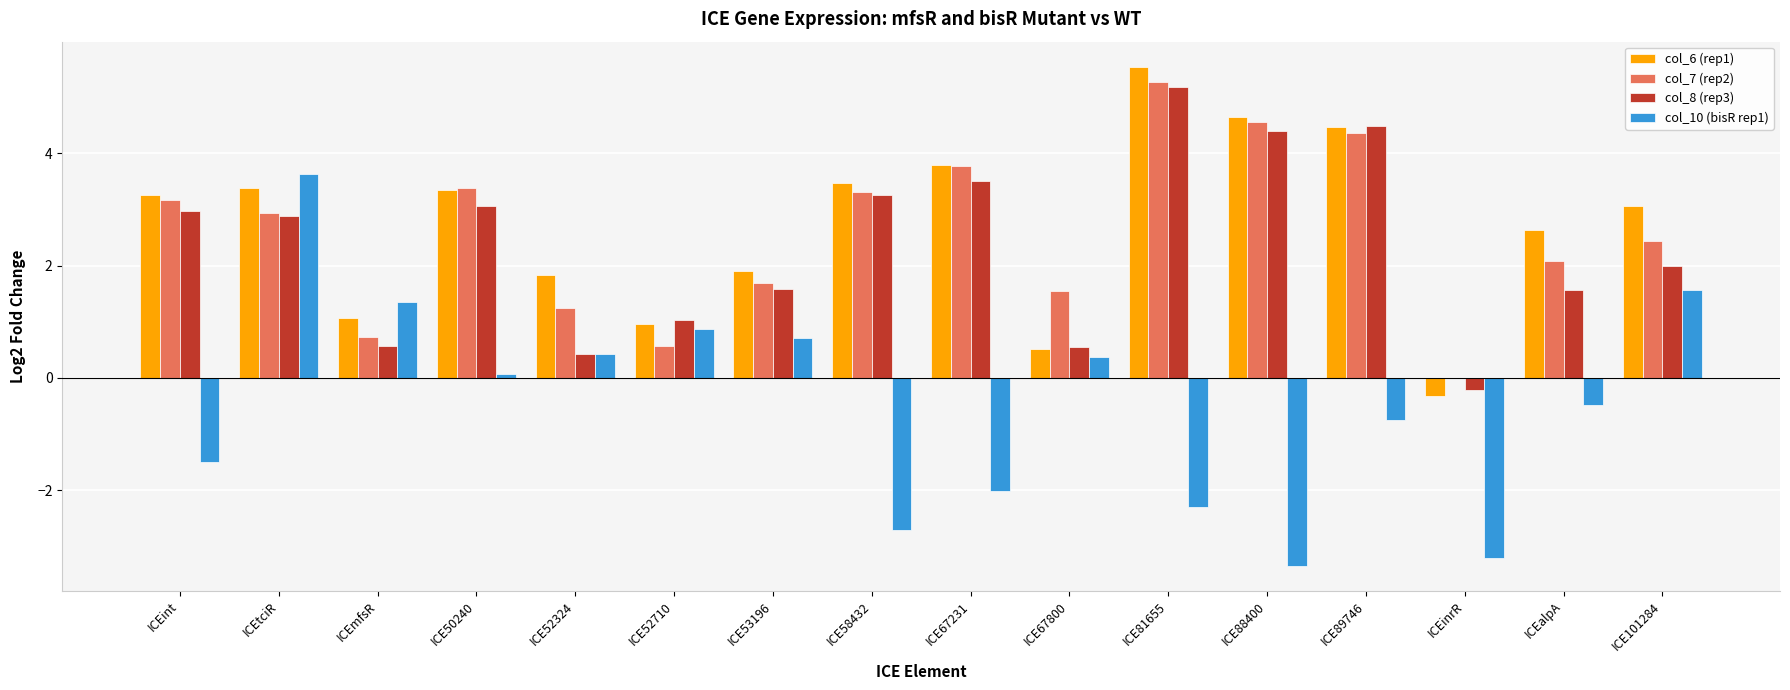

At which category does the chart reach its peak across all series?

ICE81655